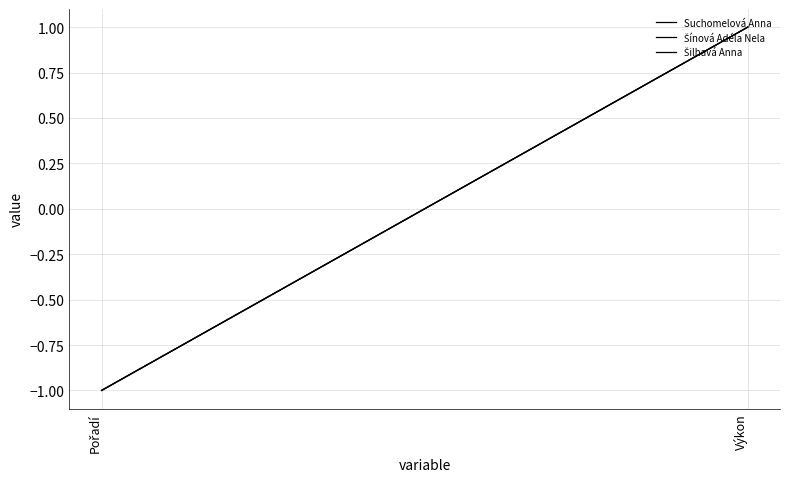

What is the difference between the maximum and minimum values in the Suchomelová Anna series?

2